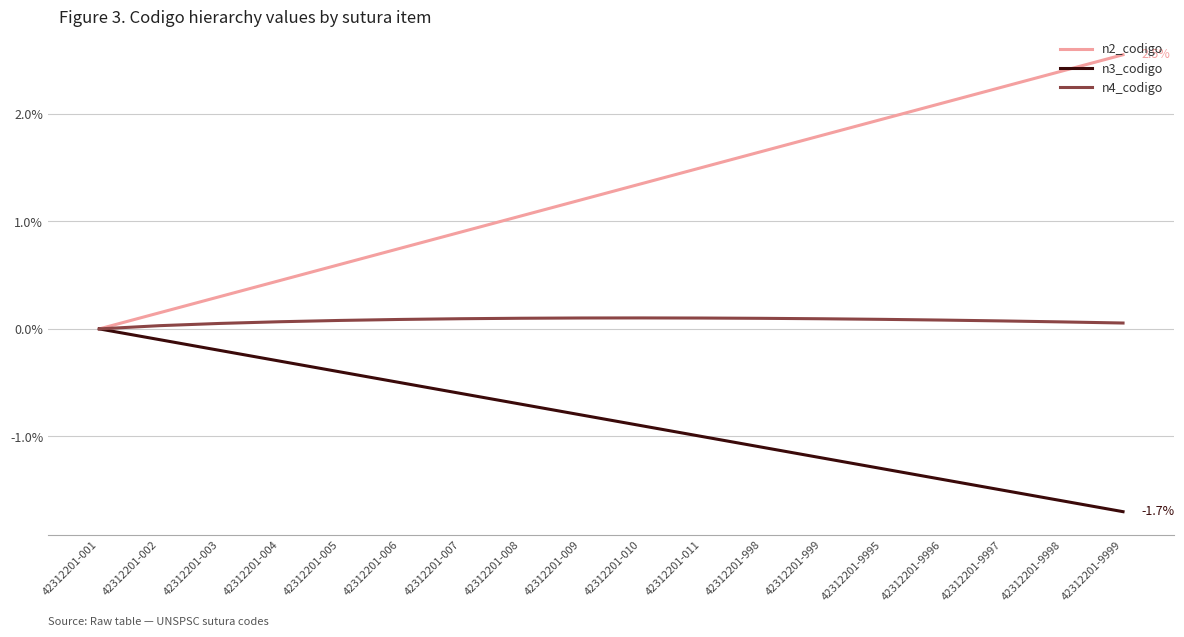

Which series has the widest spread of values?

n2_codigo